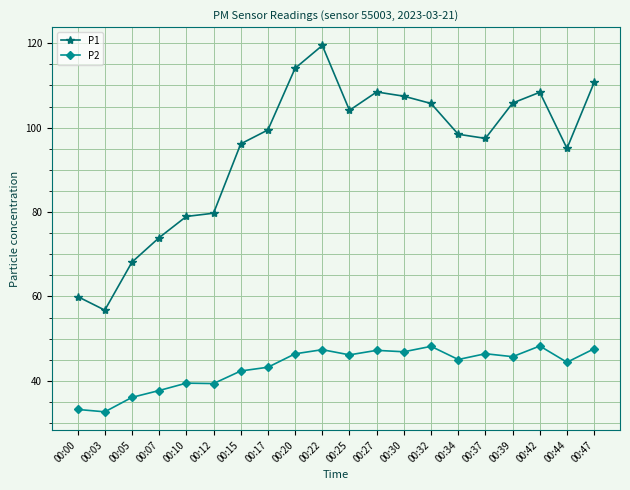

Rank the series by their maximum value, from highest to lowest.

P1, P2